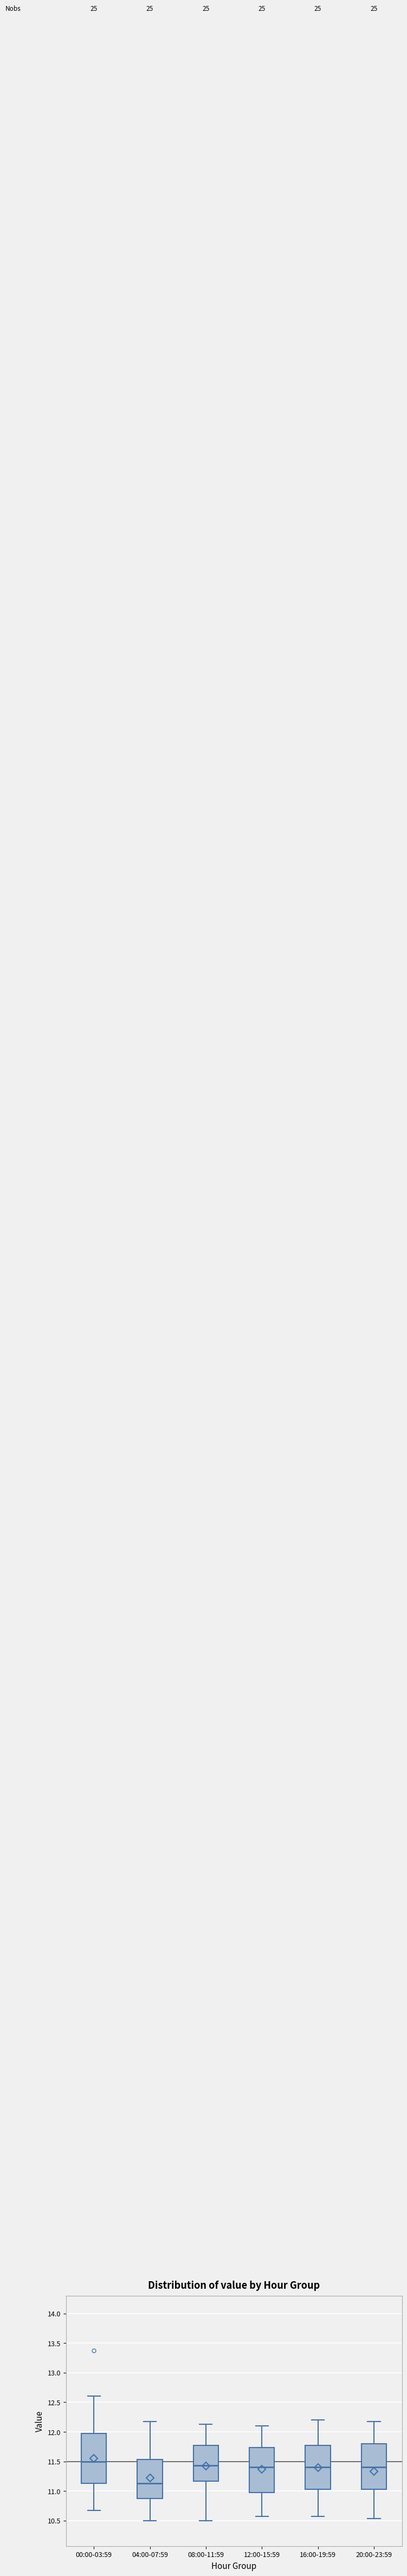

Reading left to right, transcribe this box plot: for each box, give where its median line is, the range the box spans, and where its two whiskers end, as read against the y-axis. The values are not printed on the chart, so give them approximately, as read against the axis.

00:00-03:59: median 11.50, box 11.15 to 11.95, whiskers 10.65 to 12.60
04:00-07:59: median 11.15, box 10.85 to 11.55, whiskers 10.50 to 12.15
08:00-11:59: median 11.45, box 11.15 to 11.75, whiskers 10.50 to 12.15
12:00-15:59: median 11.40, box 10.95 to 11.75, whiskers 10.55 to 12.10
16:00-19:59: median 11.40, box 11.05 to 11.75, whiskers 10.55 to 12.20
20:00-23:59: median 11.40, box 11.05 to 11.80, whiskers 10.55 to 12.15